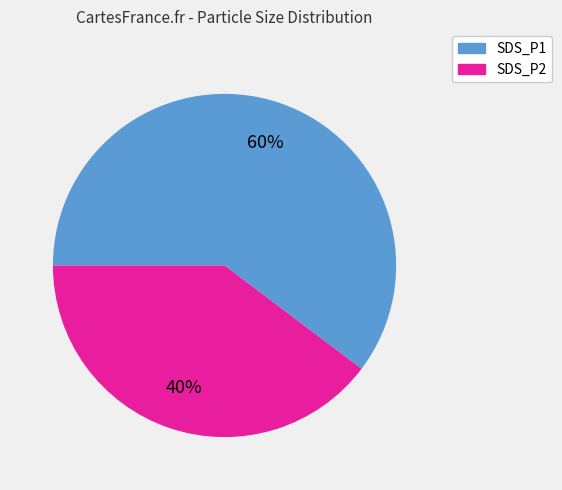

Does any single category account for the majority?

Yes